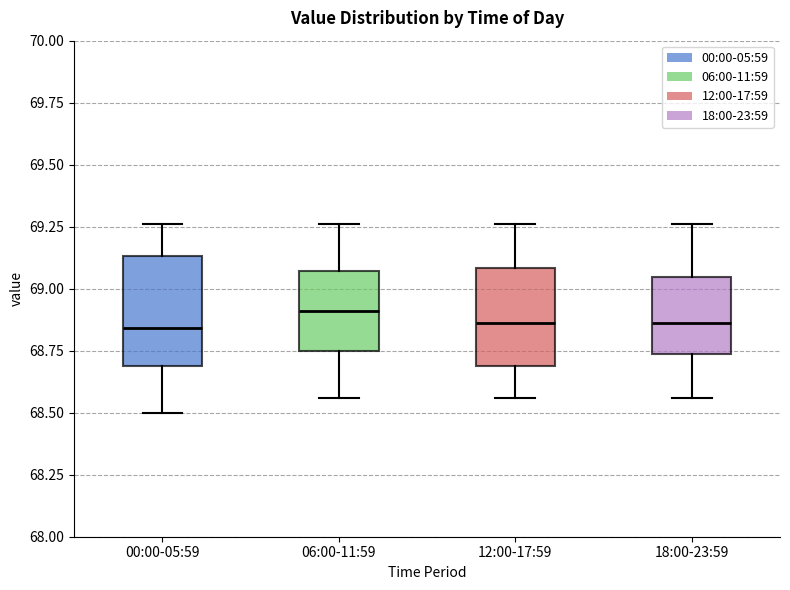

Where does the median line of the box for 18:00-23:59 sit on the y-axis? The values are not printed on the chart, so give them approximately, as read against the axis.

68.85